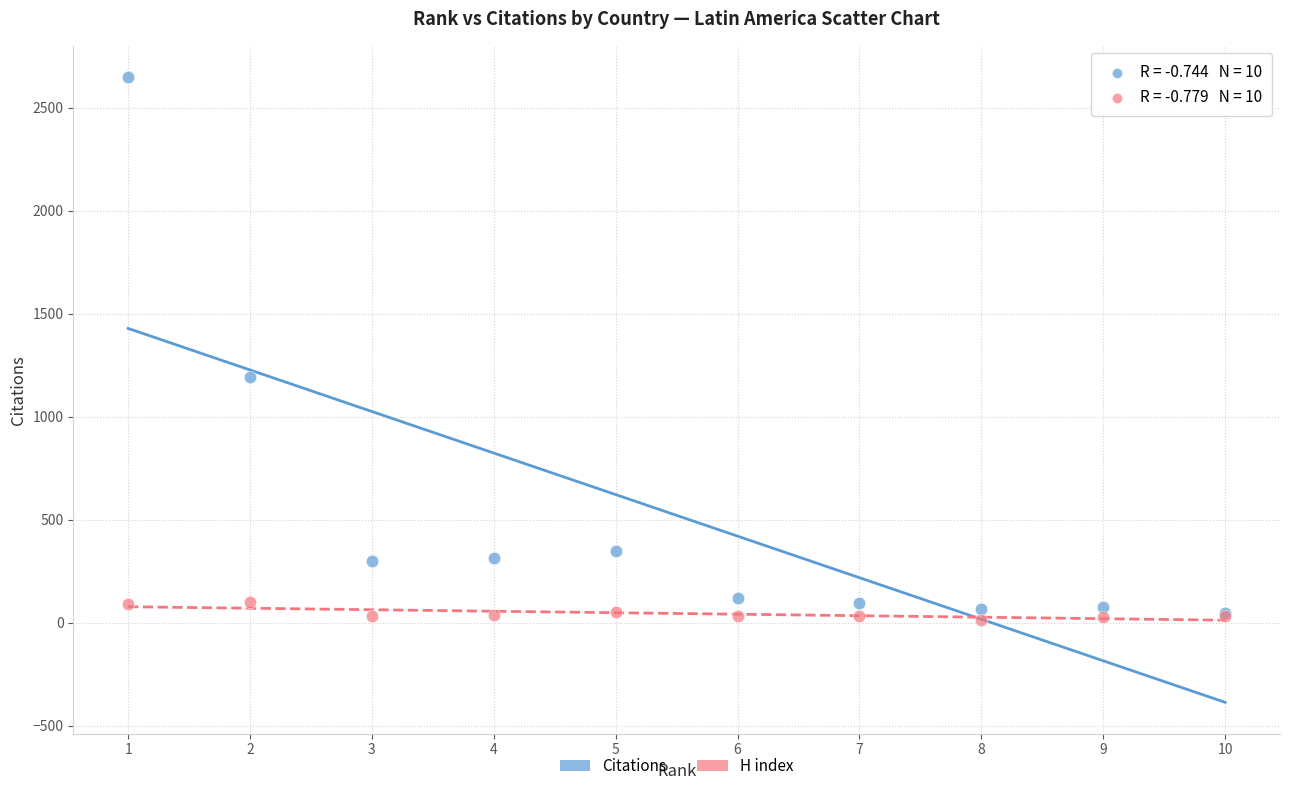

Across all series, what Y value is closest to 1330?

1191